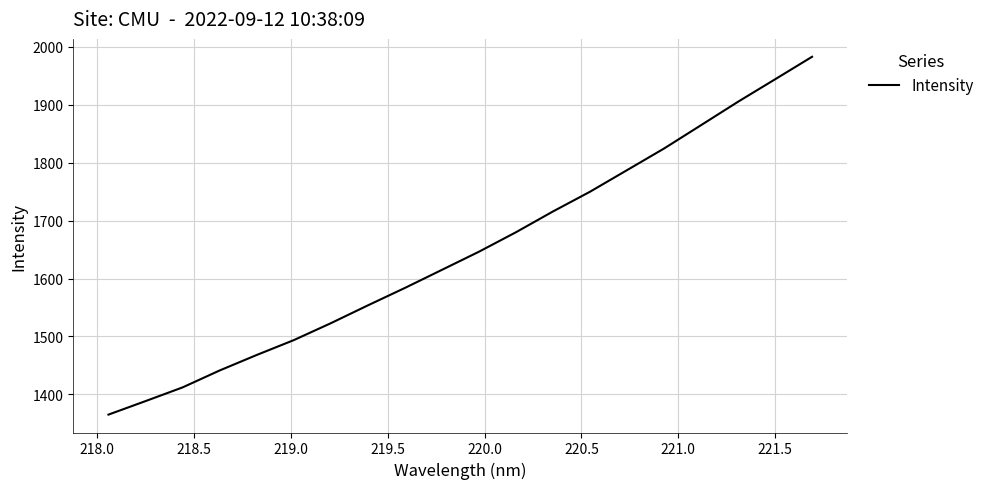

What is the minimum value shown in the chart?

1364.9